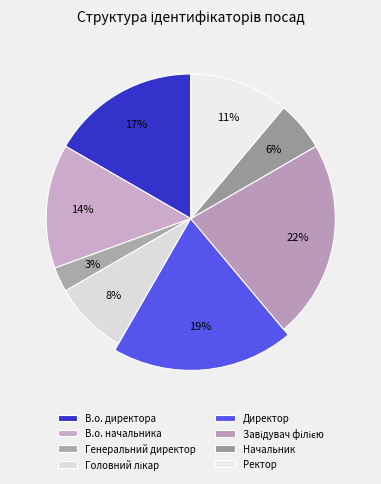

Which slice is the smallest?

Генеральний директор